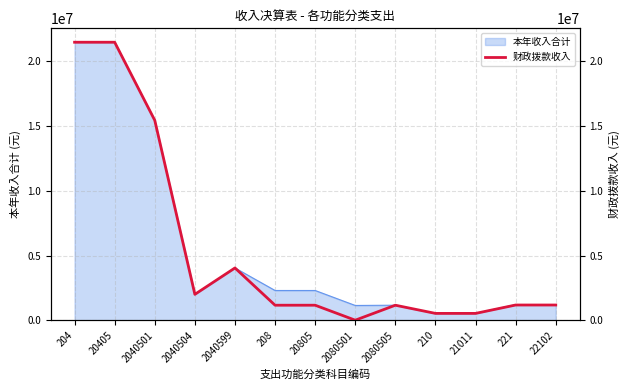

How many data points are less than 1173873?

6